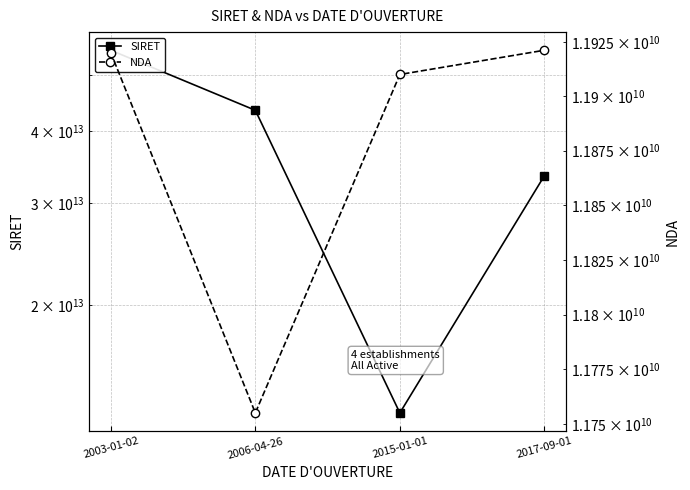

Is this an area chart (filled region under the line)?

No